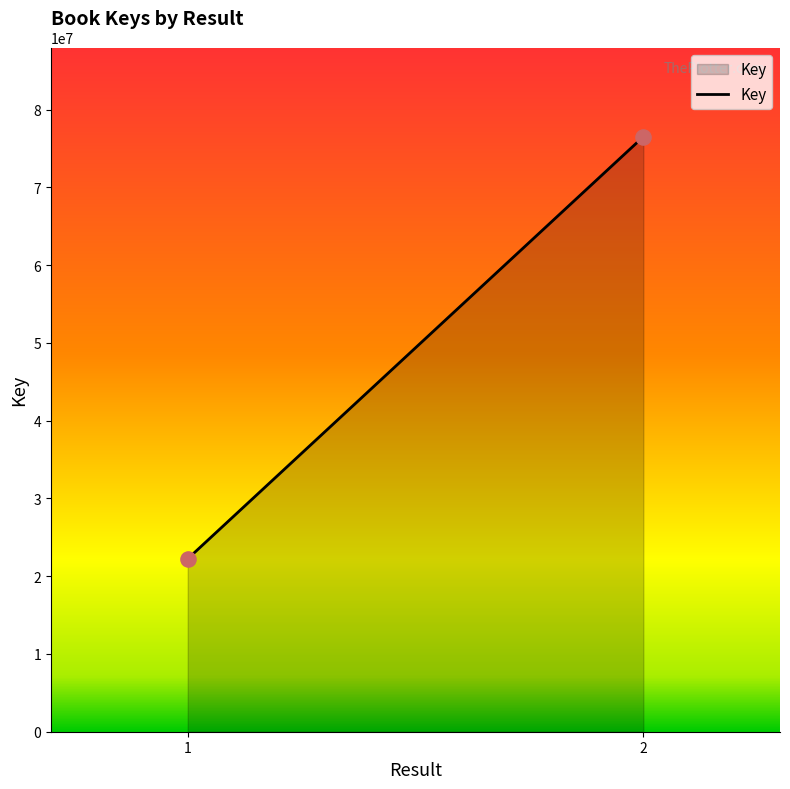

What is the average Y value?

49364400